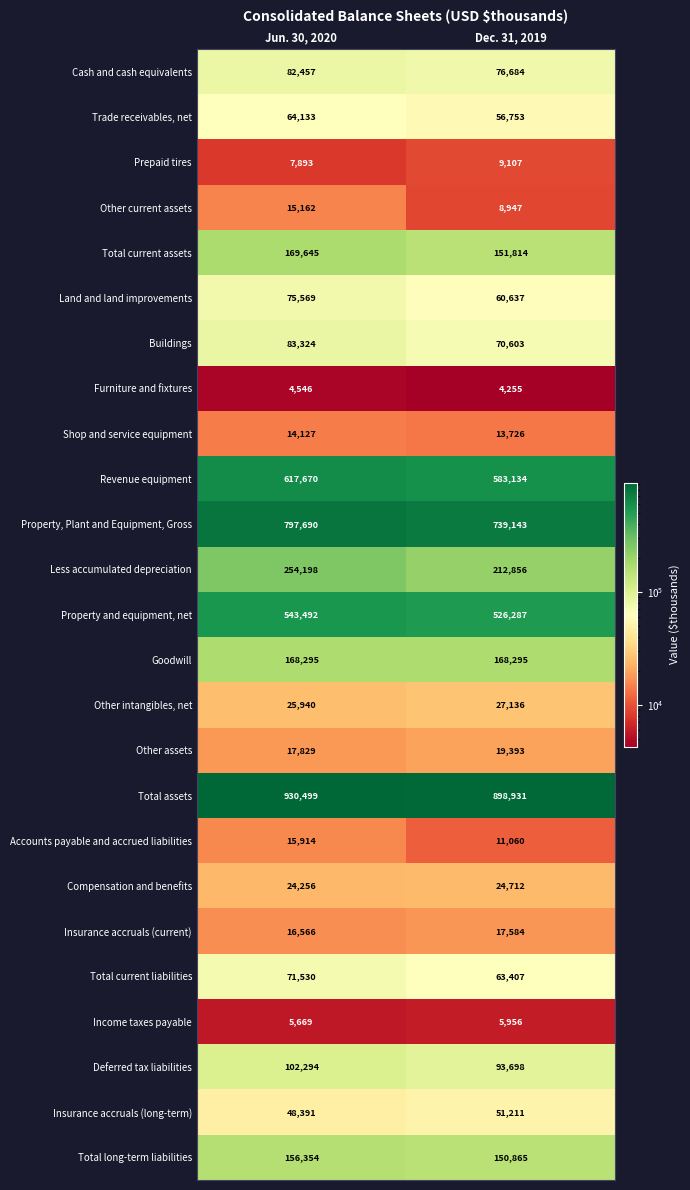

How many categories are shown in the chart?

2